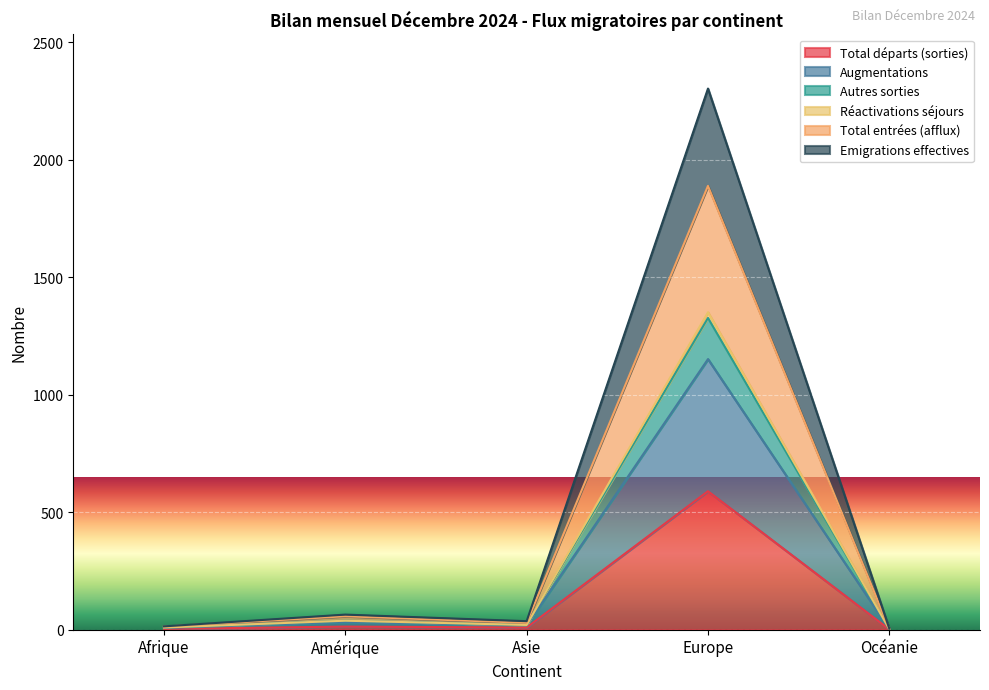

What is the label of the 3rd point from the left?

Asie